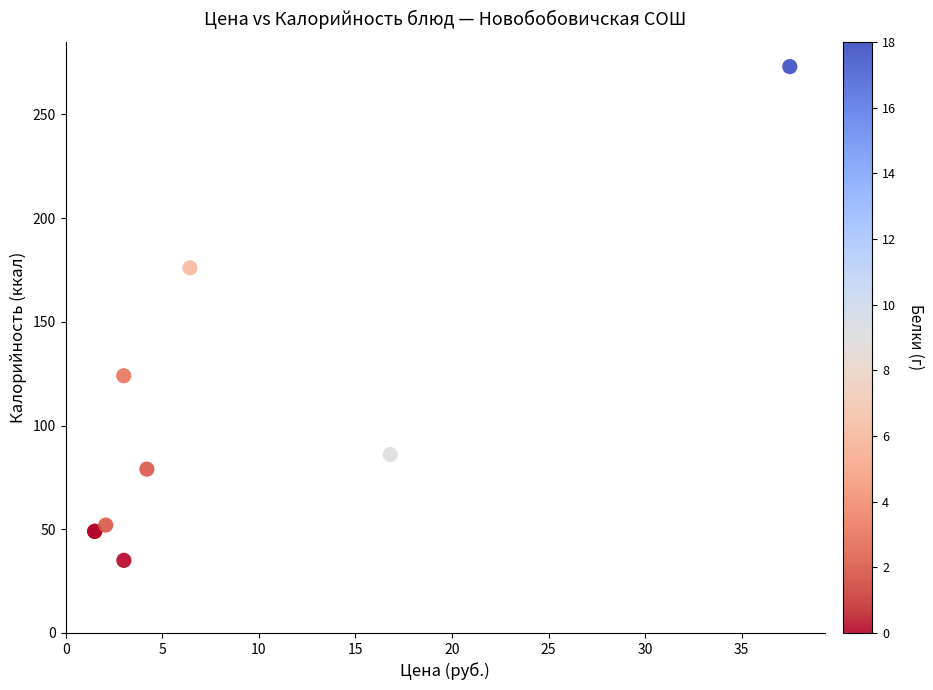

What Y value in the scatter plot is closest to 154?

176